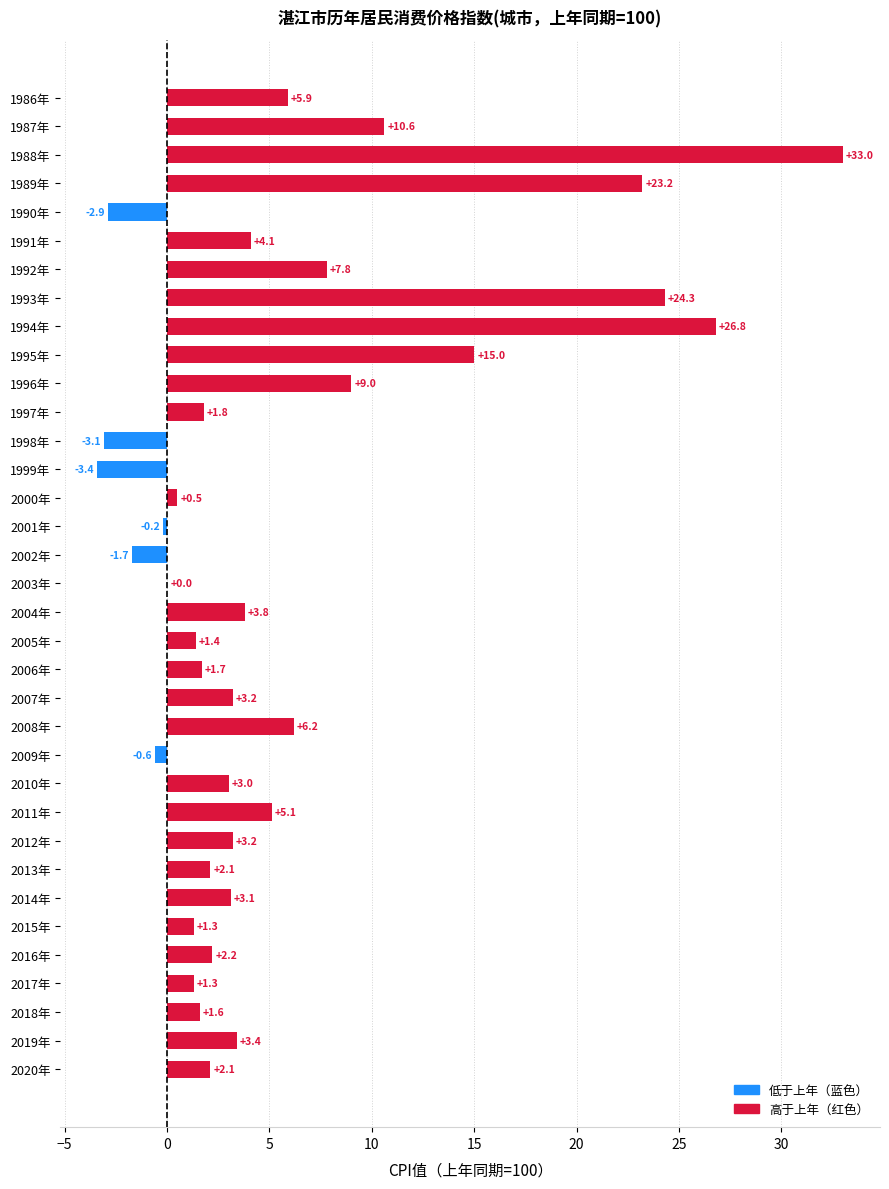

Approximately how many times larger is the value at 2013年 compared to 2010年?

0.7